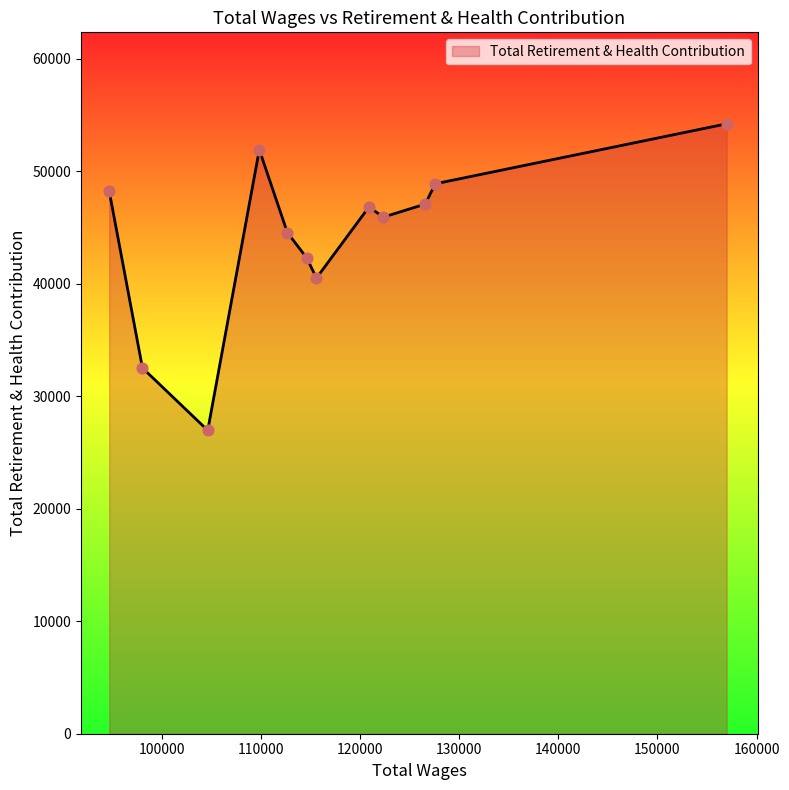

What is the difference between the maximum and minimum values?

27247